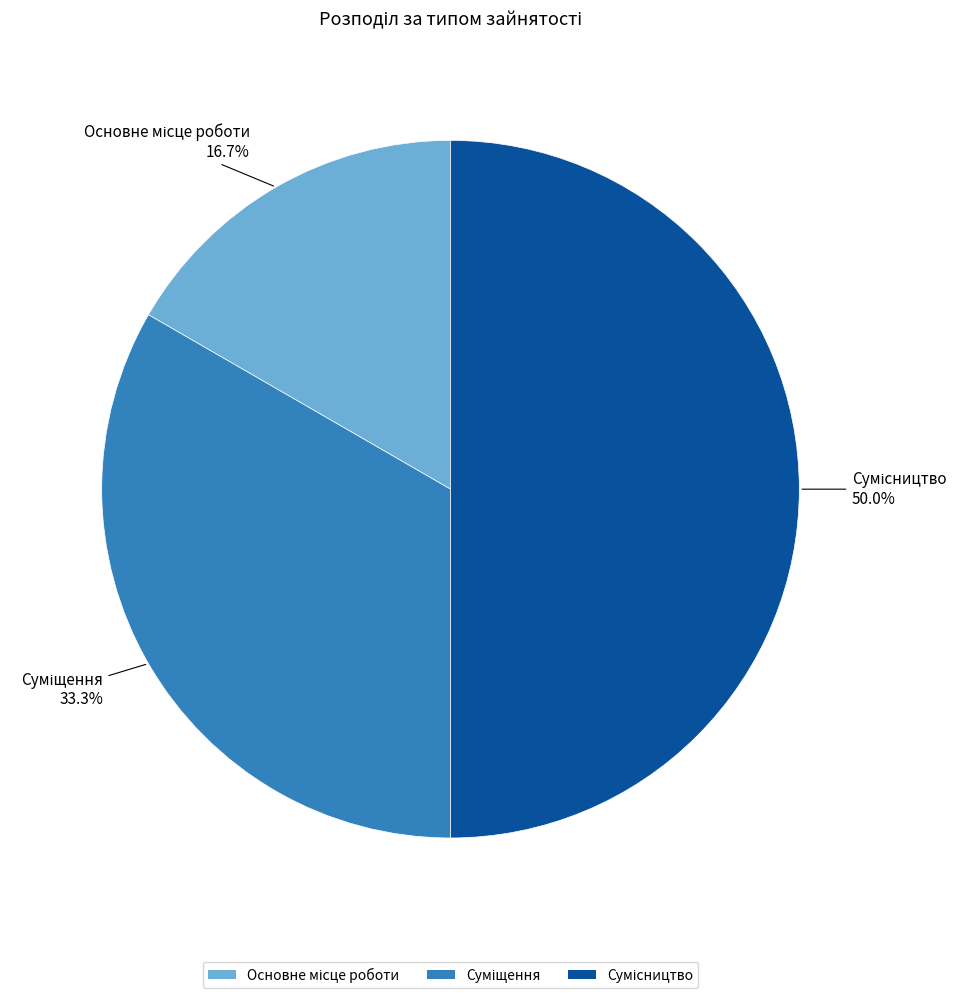

Is there a majority slice in this chart?

No